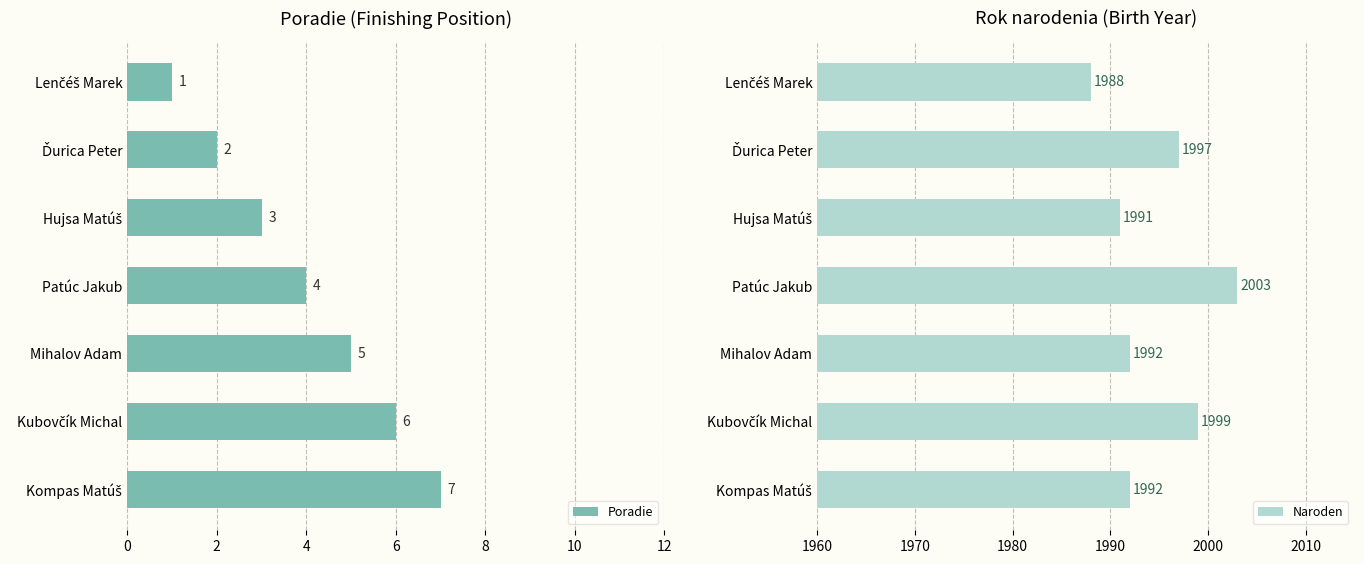

Read the Poradie value at Patúc Jakub.

4